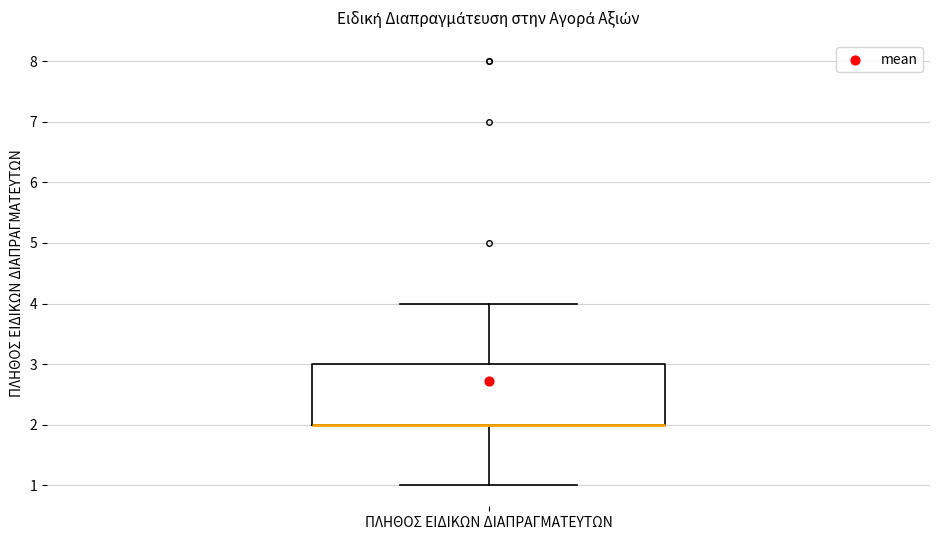

Where is the lower edge of the box for ΠΛΗΘΟΣ ΕΙΔΙΚΩΝ ΔΙΑΠΡΑΓΜΑΤΕΥΤΩΝ on the y-axis? The values are not printed on the chart, so give them approximately, as read against the axis.

2